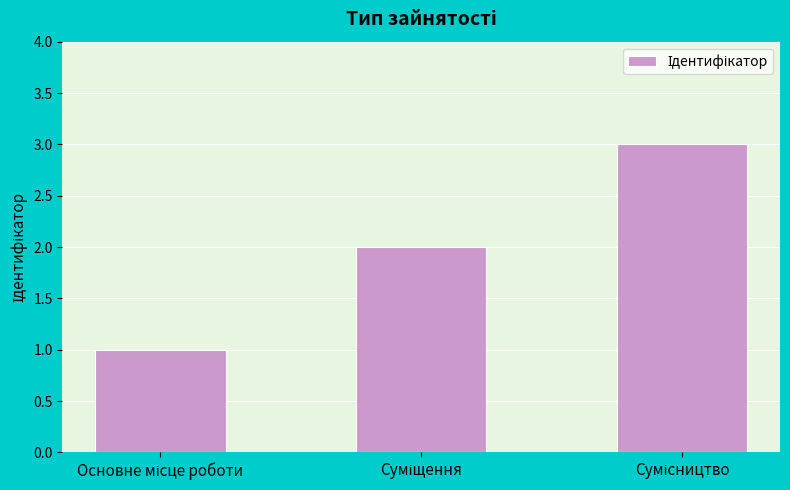

Count the number of categories in the chart.

3